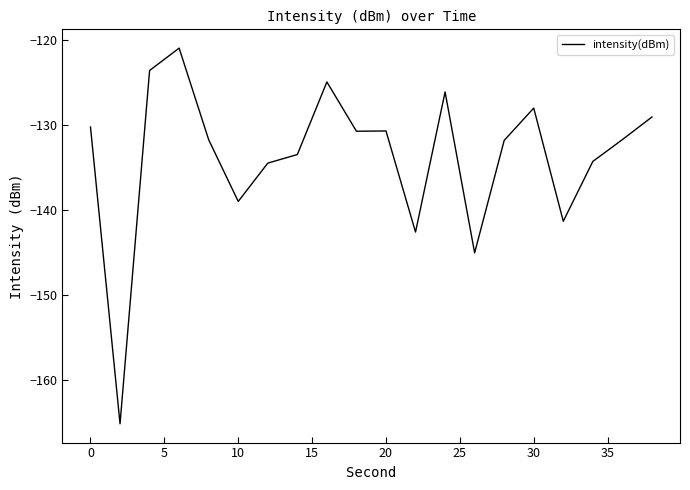

What is the maximum value shown in the chart?

-120.9